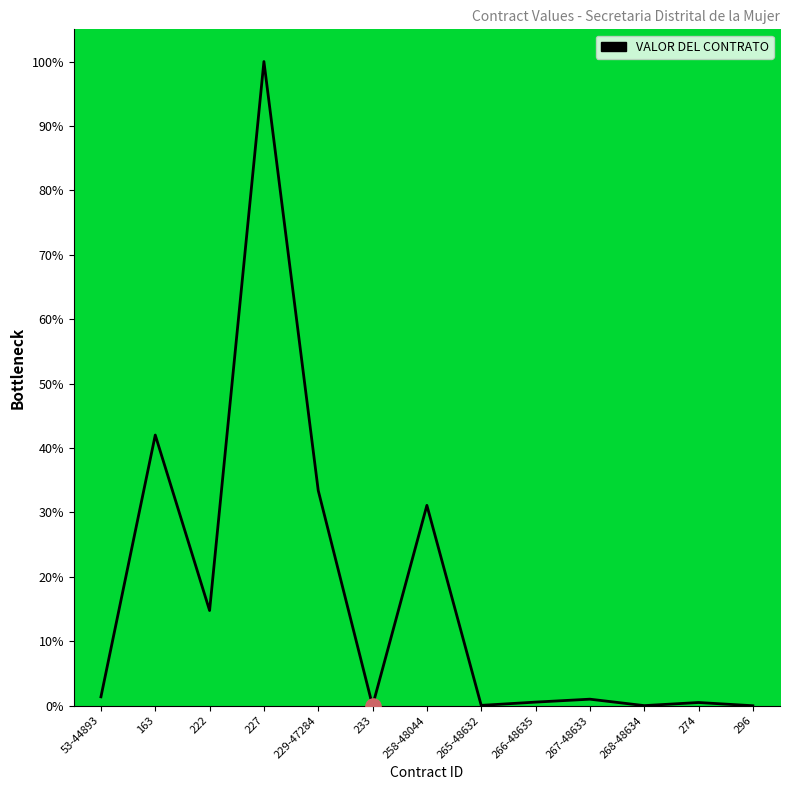

Between 163 and 53-44893, which is larger?

163